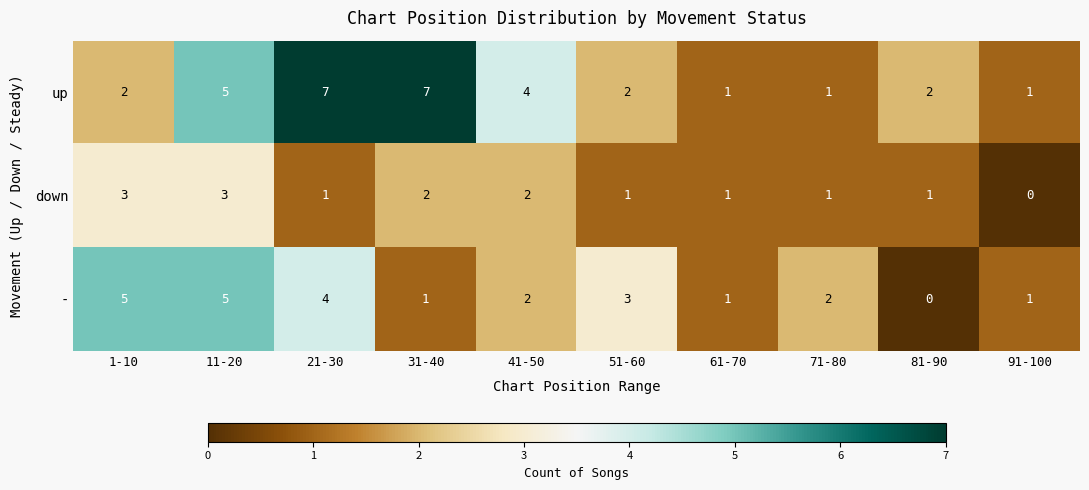

The down series shows 1 at 21-30. True or false?

True